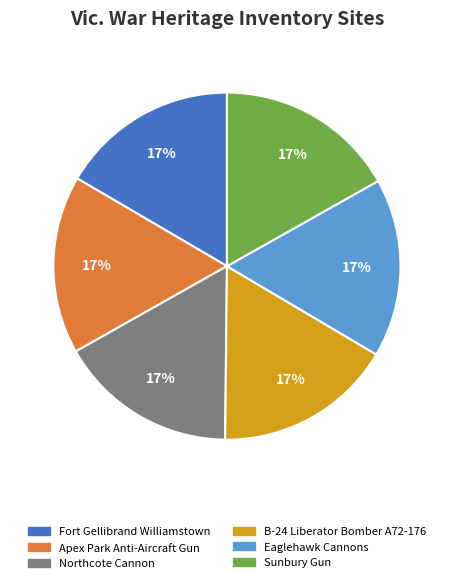

Is it true that Northcote Cannon is 31% of the pie?

False